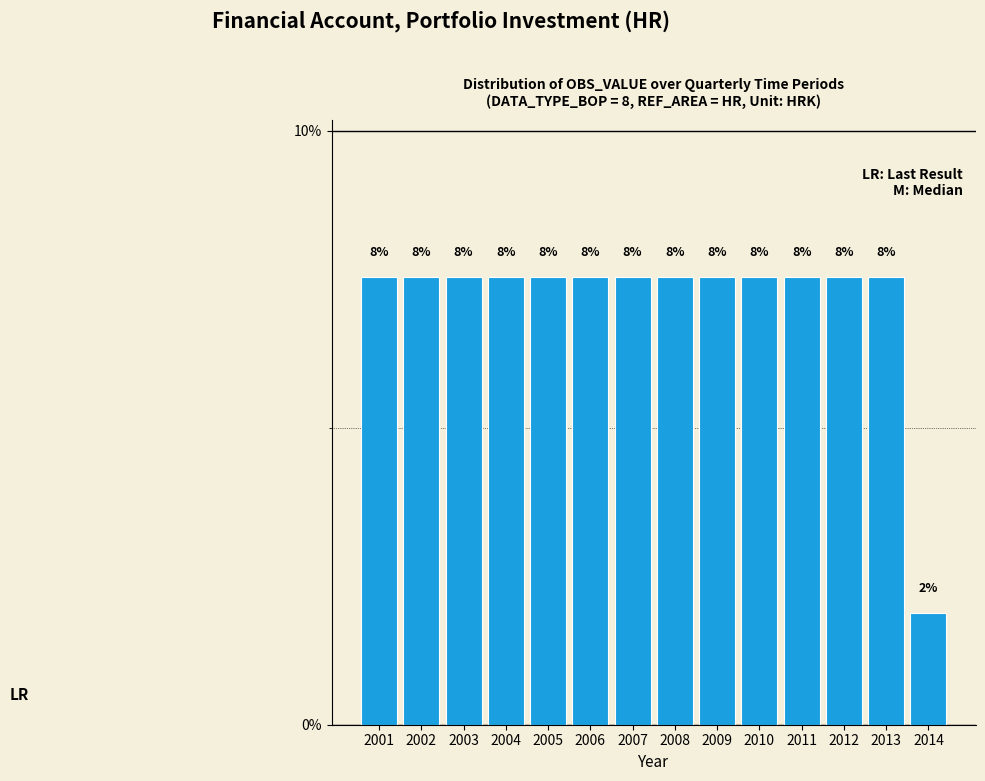

How many bars are there in total?

14